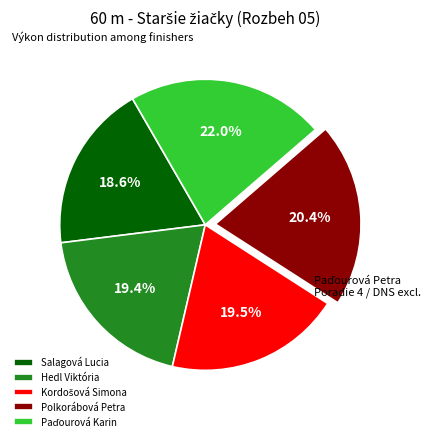

Does any single category account for the majority?

No